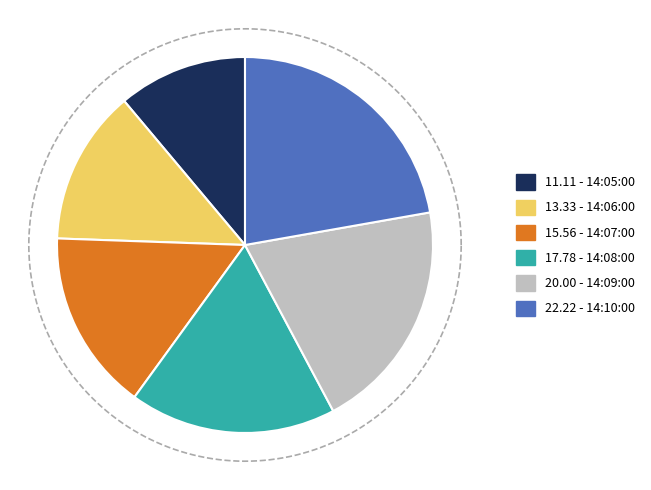

Does any single category account for the majority?

No